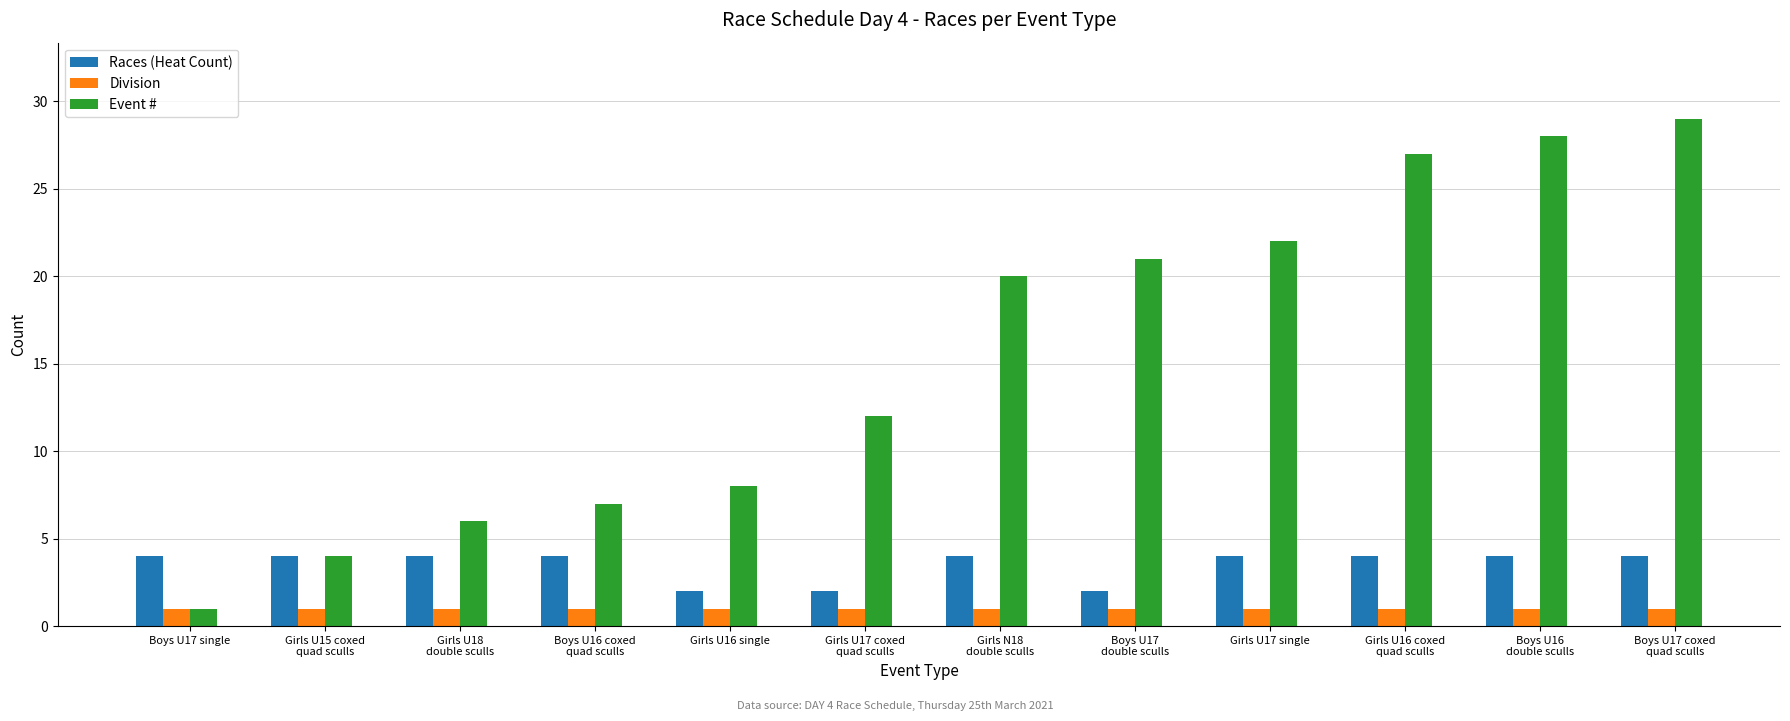

What is the approximate value of Races (Heat Count) at Girls U17 single?

4